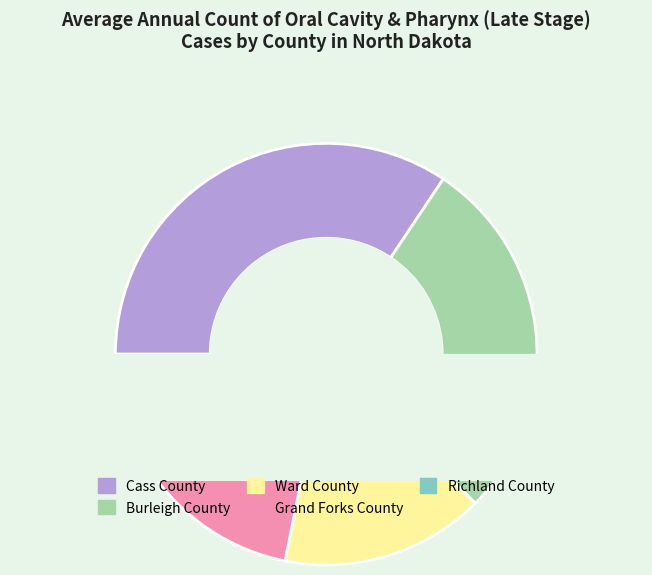

True or false: Burleigh County accounts for 17% of the total.

False